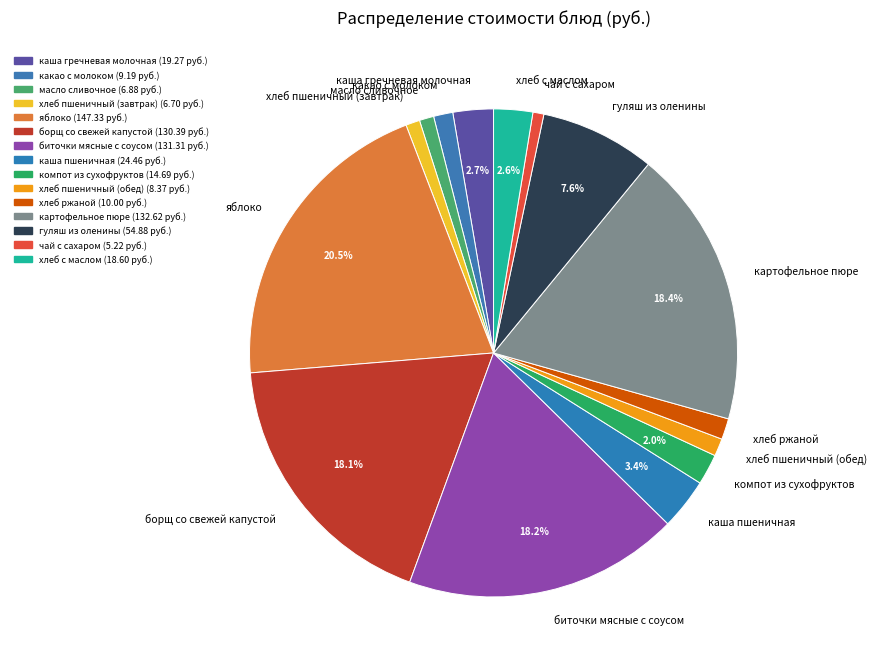

To the nearest percent, what portion does масло сливочное represent?

1%